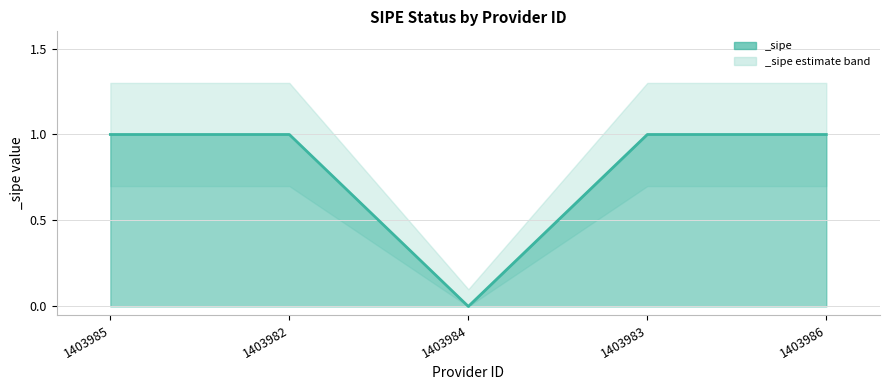

The chart shows a value of 0 at 1403984. True or false?

True